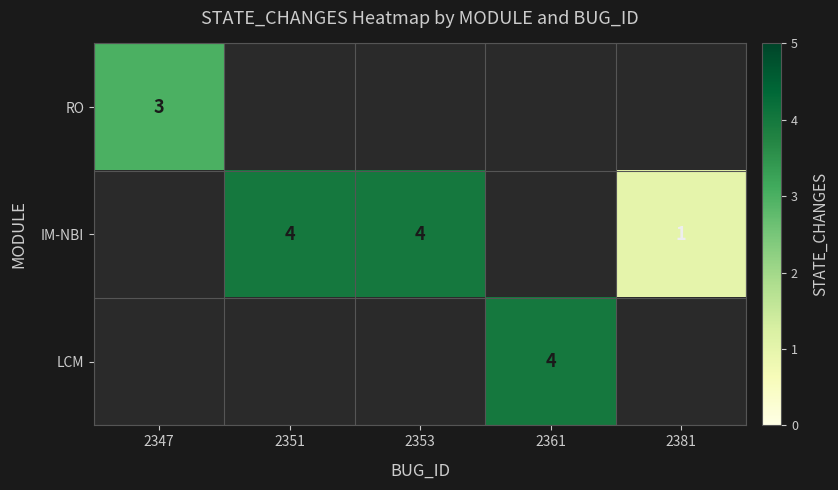

At which category does the chart reach its peak across all series?

2351